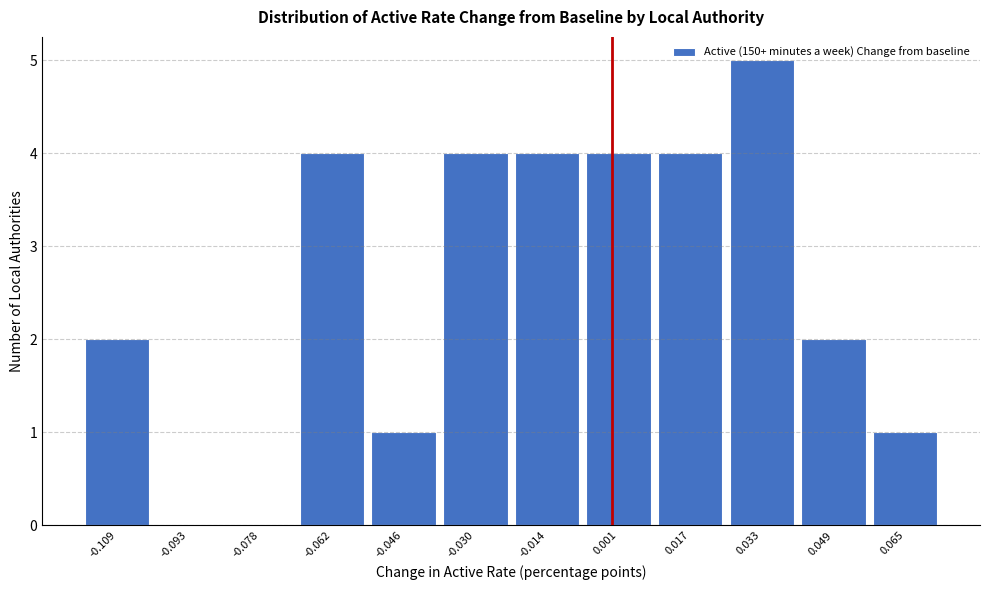

Reading left to right, list every bar in this chart as the range it spans on the x-axis followed by its height. Neither the bar edges nor the heights are printed on the chart, so give them approximately, as read against the axes.

-0.118 to -0.102: 2
-0.102 to -0.086: 0
-0.086 to -0.070: 0
-0.070 to -0.054: 4
-0.054 to -0.038: 1
-0.038 to -0.022: 4
-0.022 to -0.006: 4
-0.006 to 0.010: 4
0.010 to 0.026: 4
0.026 to 0.042: 5
0.042 to 0.056: 2
0.056 to 0.072: 1